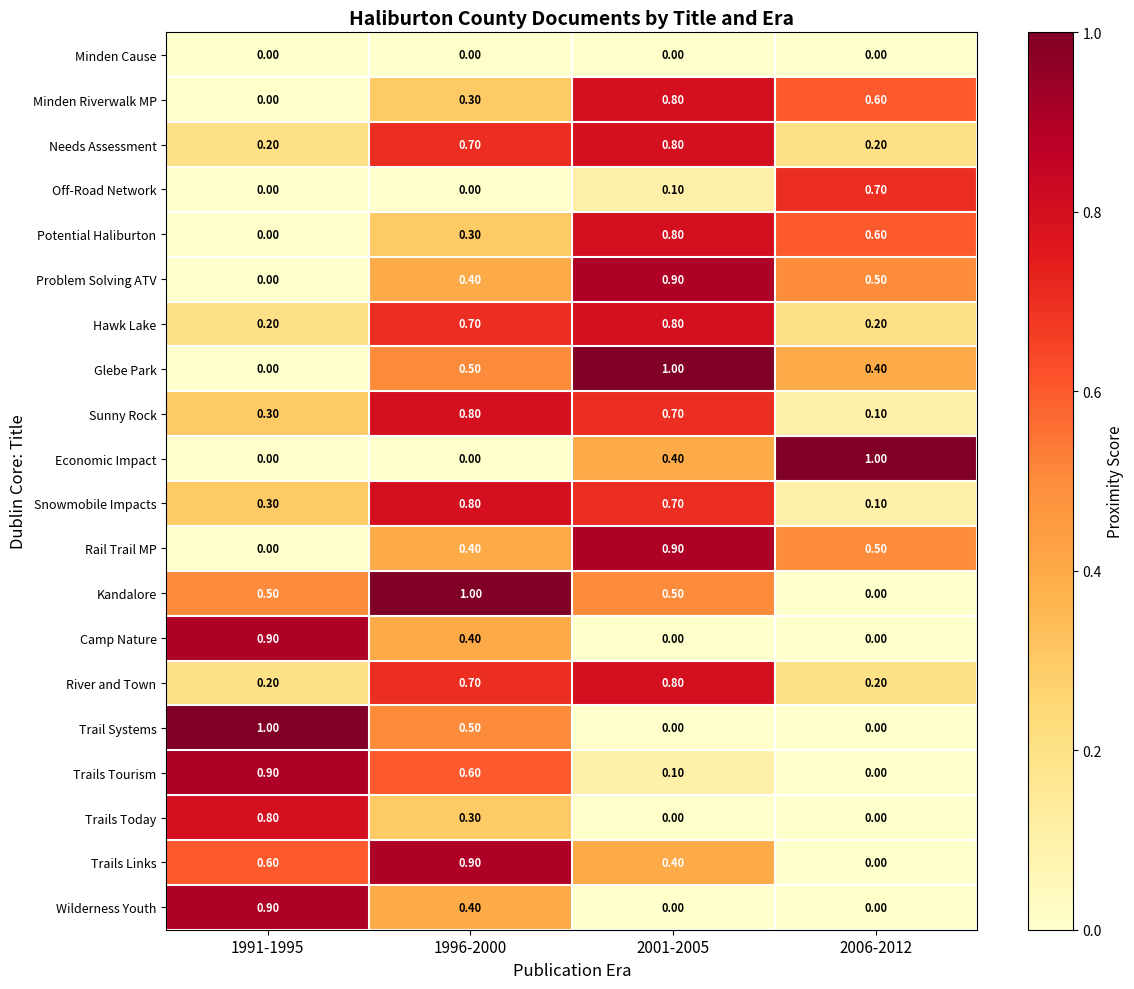

At how many categories does at least one series exceed 0?

4